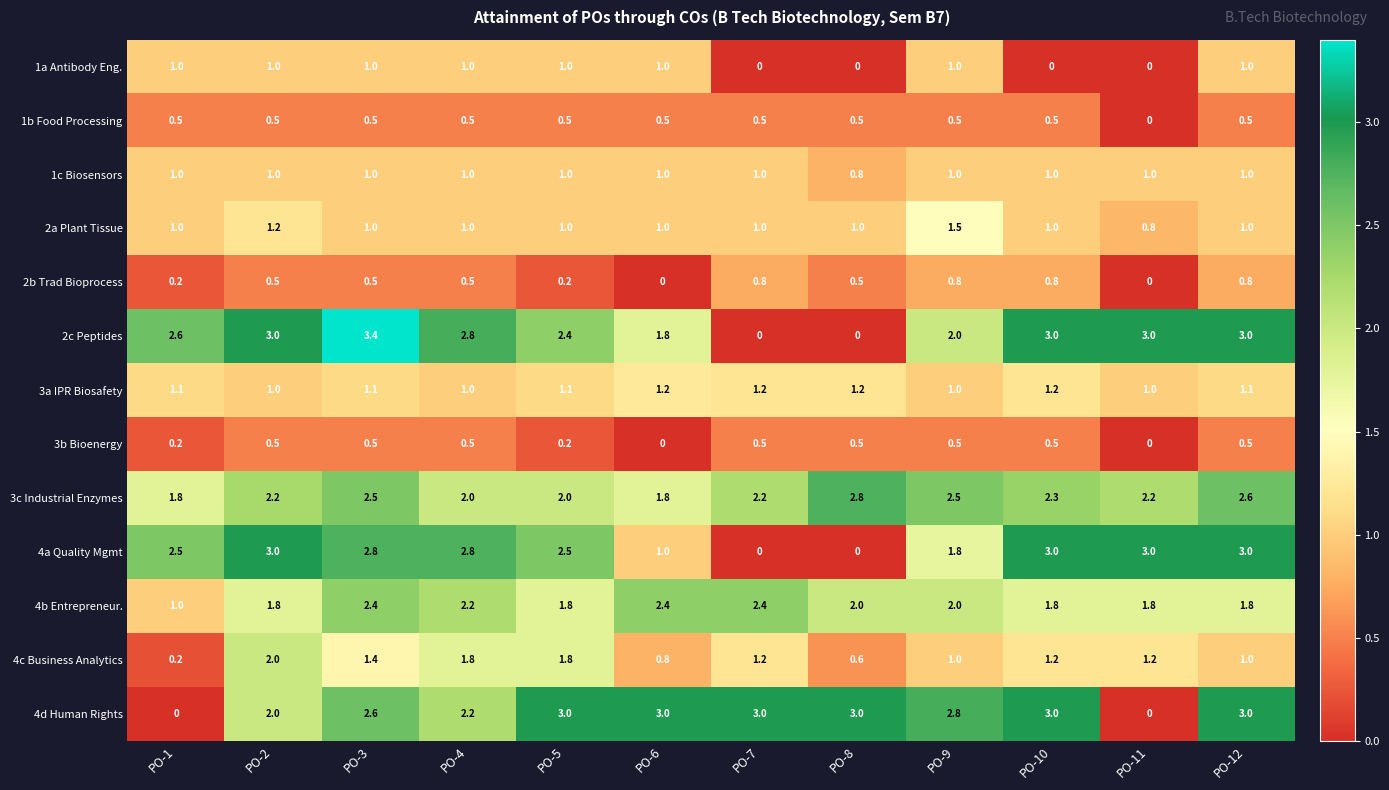

What is the difference between the 4c Business Analytics values at PO-1 and PO-10?

1.0